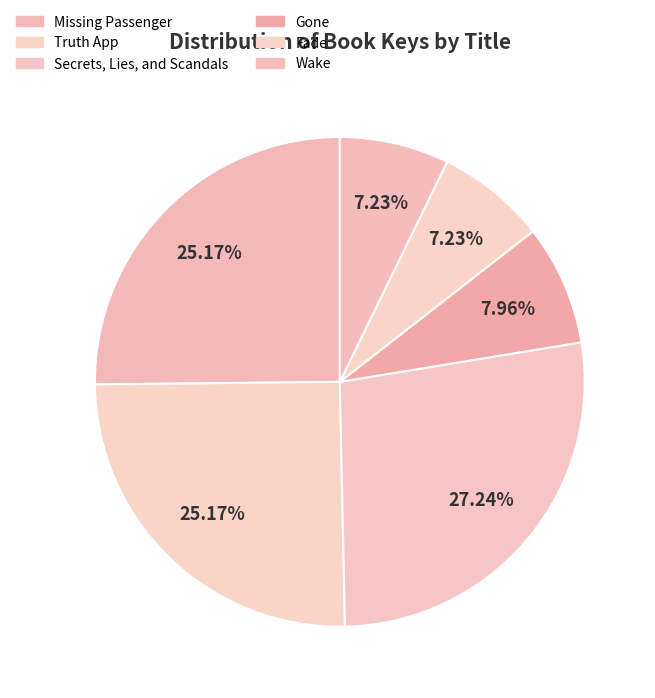

True or false: Truth App accounts for 34% of the total.

False